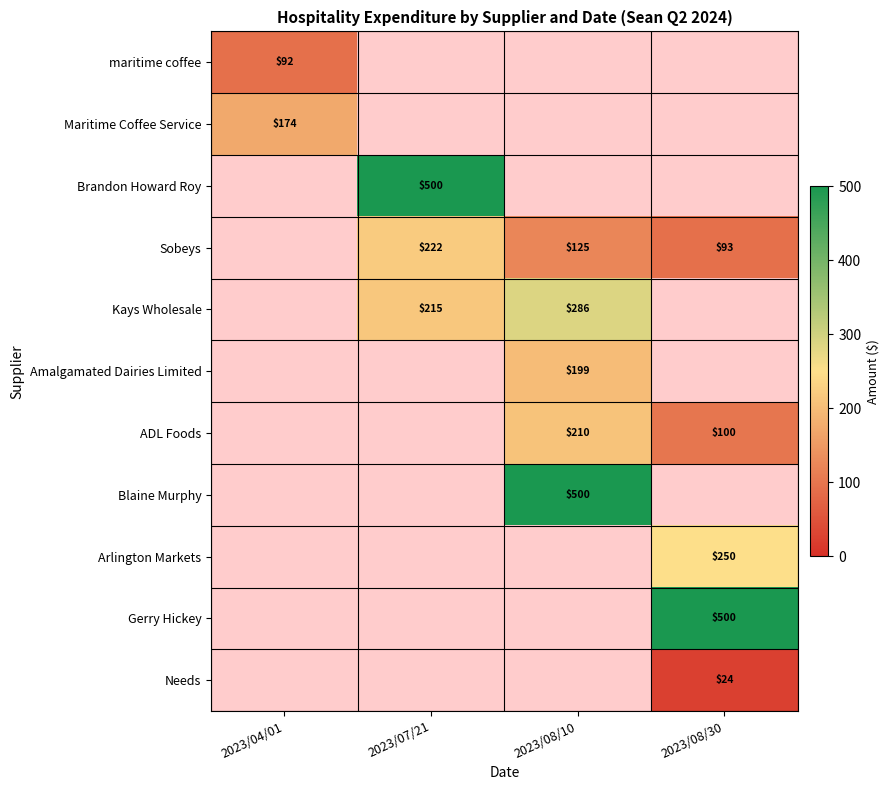

True or false: Sobeys has a value of 326.1 at 2023/07/21.

False